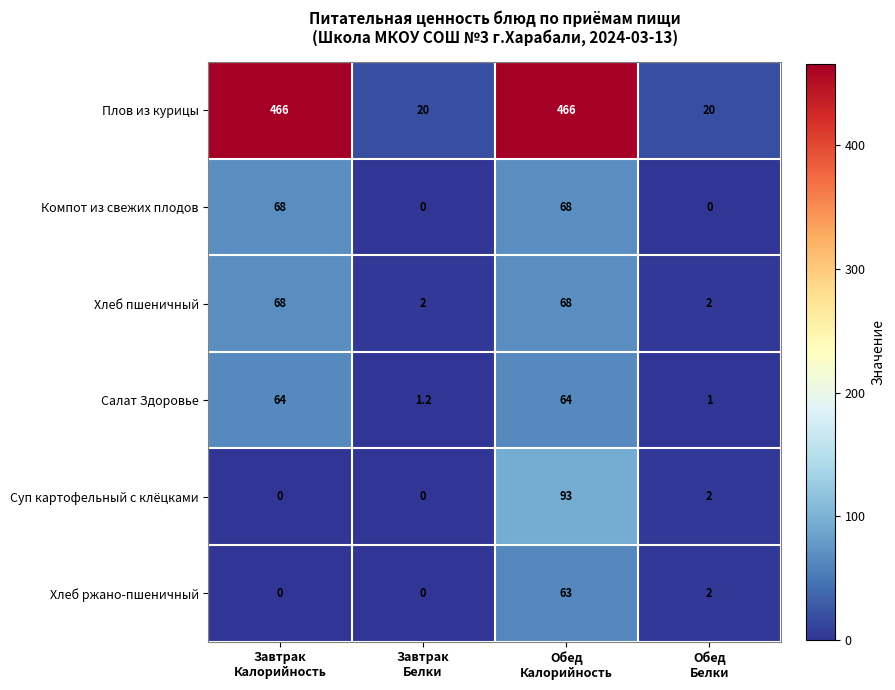

How many Компот из свежих плодов values are between 0 and 68?

4